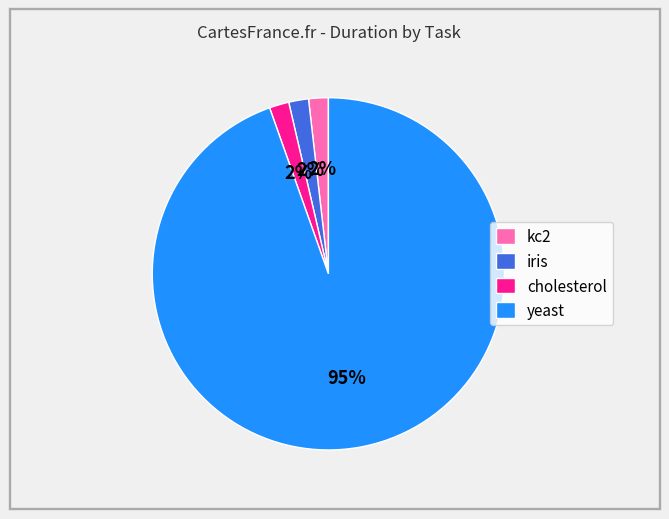

Count the number of slices in the pie.

4